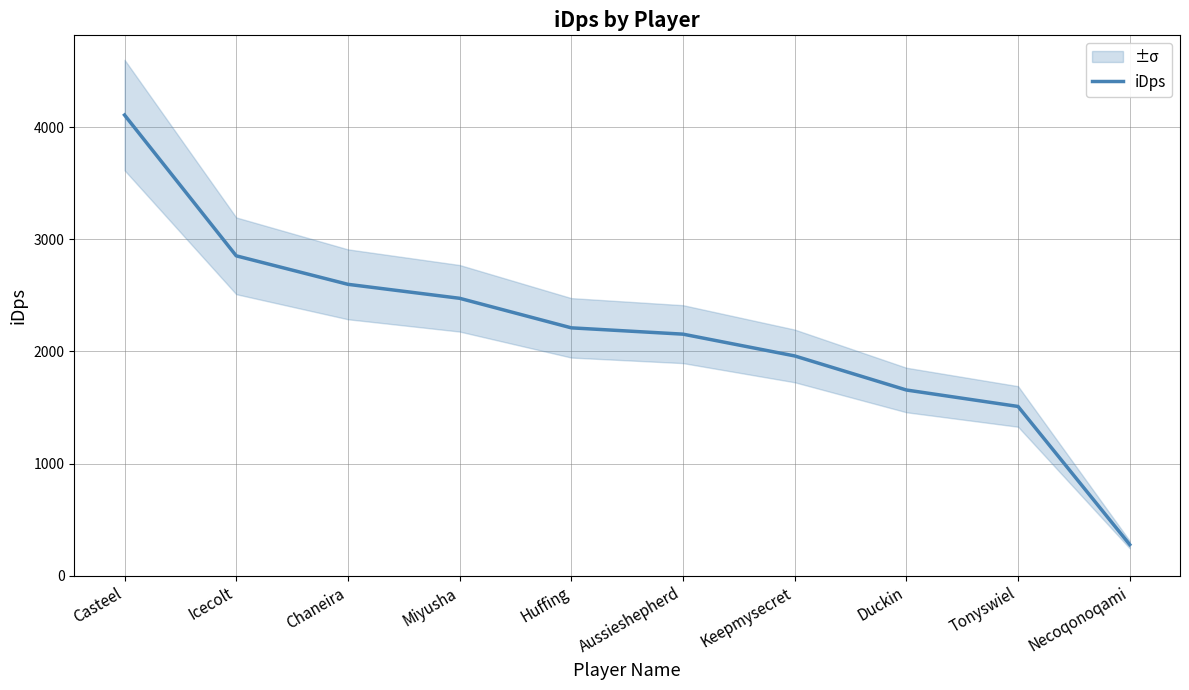

List the labels in order of value, smallest first.

Necoqonoqami, Tonyswiel, Duckin, Keepmysecret, Aussieshepherd, Huffing, Miyusha, Chaneira, Icecolt, Casteel